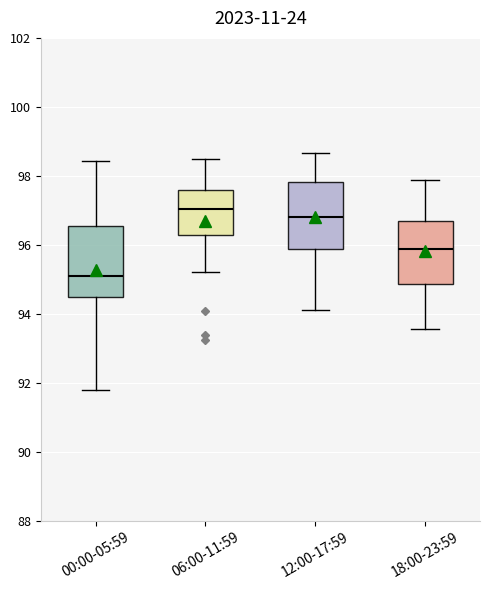

Reading left to right, transcribe this box plot: for each box, give where its median line is, the range the box spans, and where its two whiskers end, as read against the y-axis. The values are not printed on the chart, so give them approximately, as read against the axis.

00:00-05:59: median 95.2, box 94.4 to 96.6, whiskers 91.8 to 98.4
06:00-11:59: median 97.0, box 96.2 to 97.6, whiskers 95.2 to 98.6
12:00-17:59: median 96.8, box 95.8 to 97.8, whiskers 94.2 to 98.6
18:00-23:59: median 95.8, box 94.8 to 96.6, whiskers 93.6 to 97.8